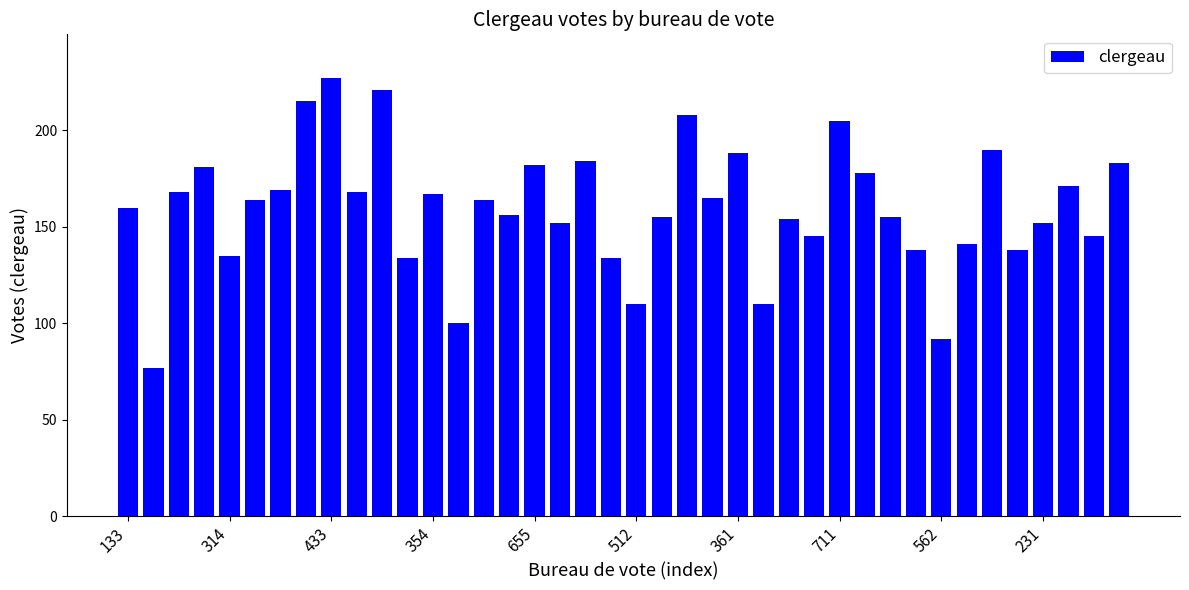

Are the bars horizontal?

No